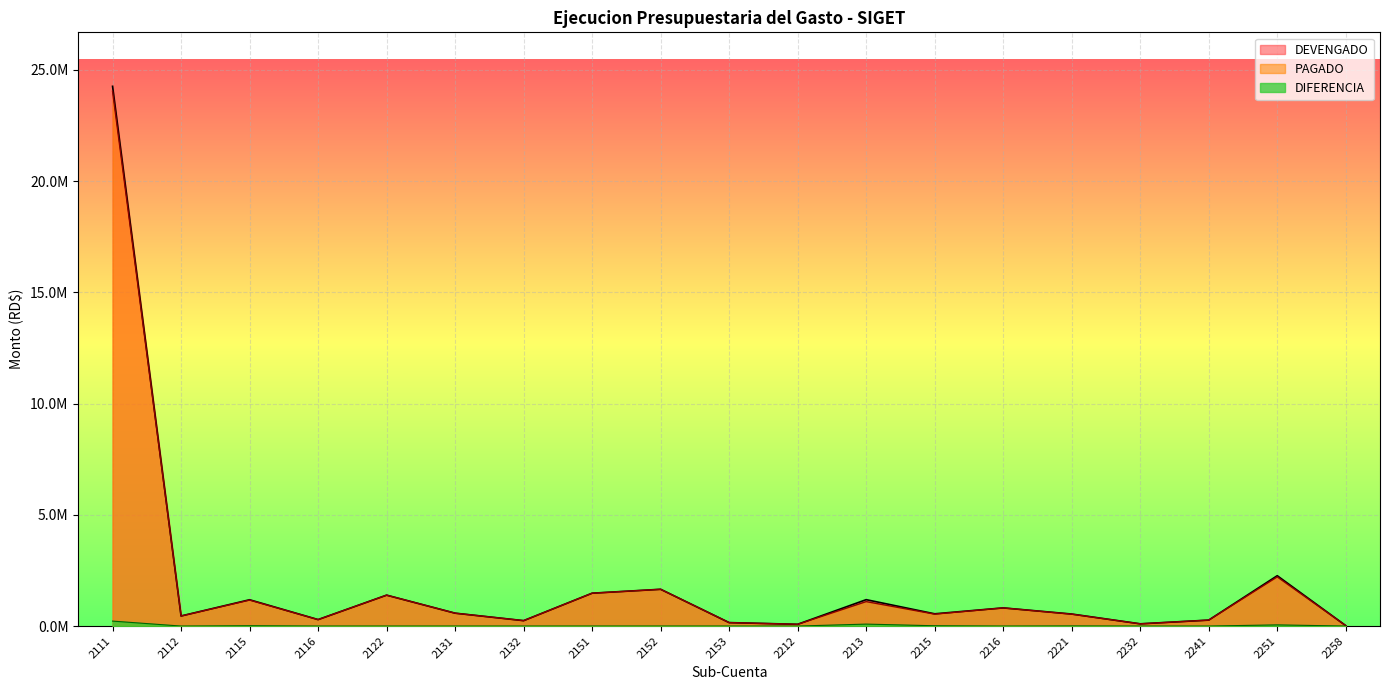

What is the value of the PAGADO point at the 17th from the left?

267761.3